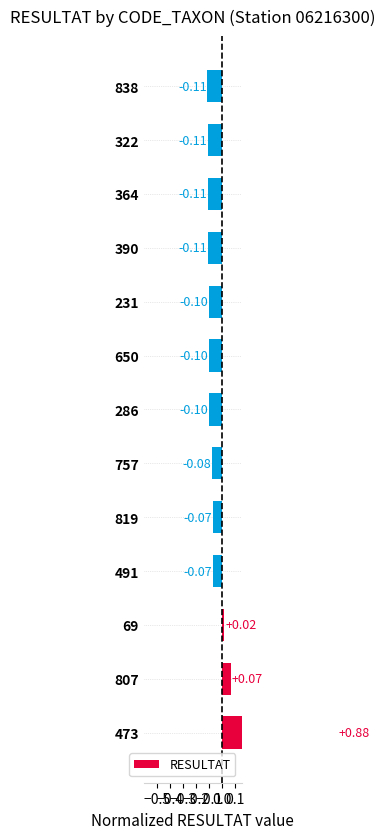

How many values are above zero?

3